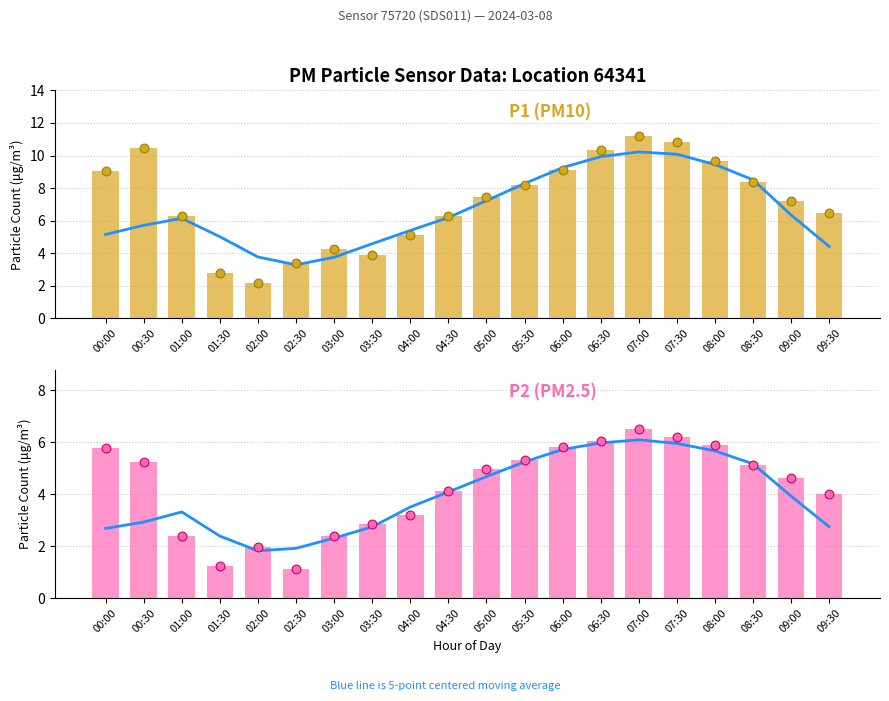

Which series contains the lowest Y value?

P2